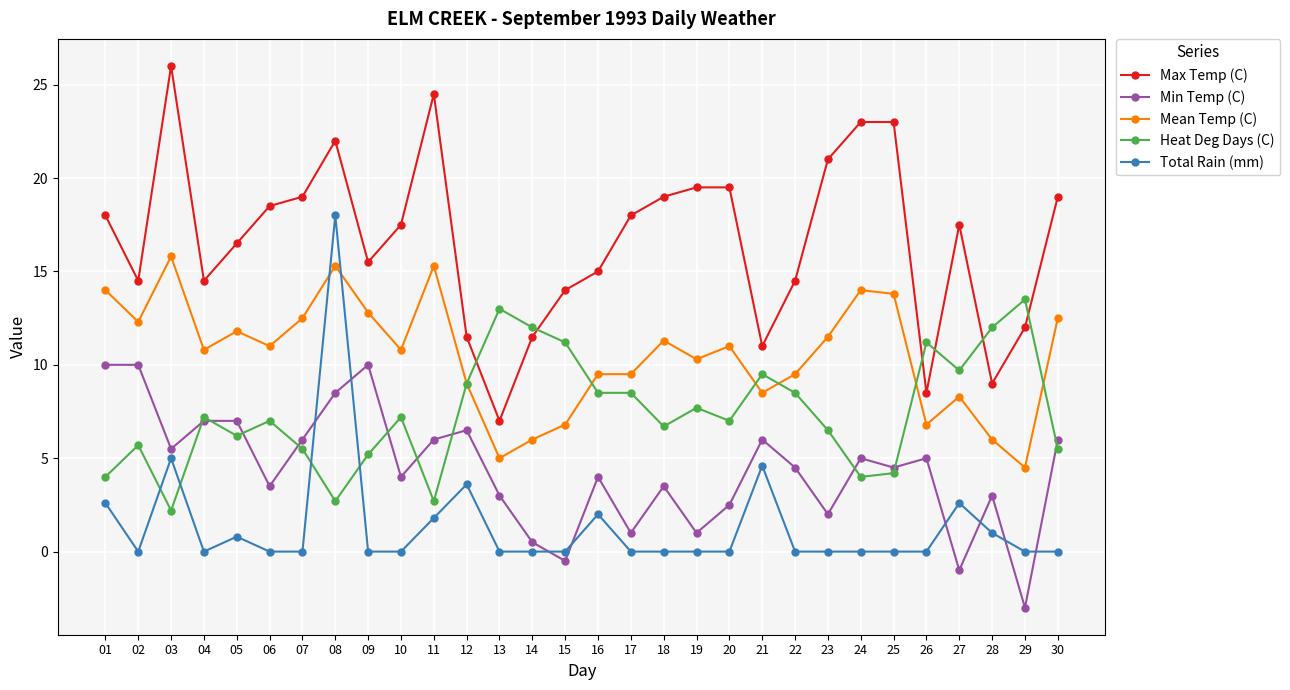

Reading left to right, transcribe all the data shown in this chart.

Max Temp (C): 18.0	14.5	26.0	14.5	16.5	18.5	19.0	22.0	15.5	17.5	24.5	11.5	7.0	11.5	14.0	15.0	18.0	19.0	19.5	19.5	11.0	14.5	21.0	23.0	23.0	8.5	17.5	9.0	12.0	19.0
Min Temp (C): 10.0	10.0	5.5	7.0	7.0	3.5	6.0	8.5	10.0	4.0	6.0	6.5	3.0	0.5	-0.5	4.0	1.0	3.5	1.0	2.5	6.0	4.5	2.0	5.0	4.5	5.0	-1.0	3.0	-3.0	6.0
Mean Temp (C): 14.0	12.3	15.8	10.8	11.8	11.0	12.5	15.3	12.8	10.8	15.3	9.0	5.0	6.0	6.8	9.5	9.5	11.3	10.3	11.0	8.5	9.5	11.5	14.0	13.8	6.8	8.3	6.0	4.5	12.5
Heat Deg Days (C): 4.0	5.7	2.2	7.2	6.2	7.0	5.5	2.7	5.2	7.2	2.7	9.0	13.0	12.0	11.2	8.5	8.5	6.7	7.7	7.0	9.5	8.5	6.5	4.0	4.2	11.2	9.7	12.0	13.5	5.5
Total Rain (mm): 2.6	0.0	5.0	0.0	0.8	0.0	0.0	18.0	0.0	0.0	1.8	3.6	0.0	0.0	0.0	2.0	0.0	0.0	0.0	0.0	4.6	0.0	0.0	0.0	0.0	0.0	2.6	1.0	0.0	0.0